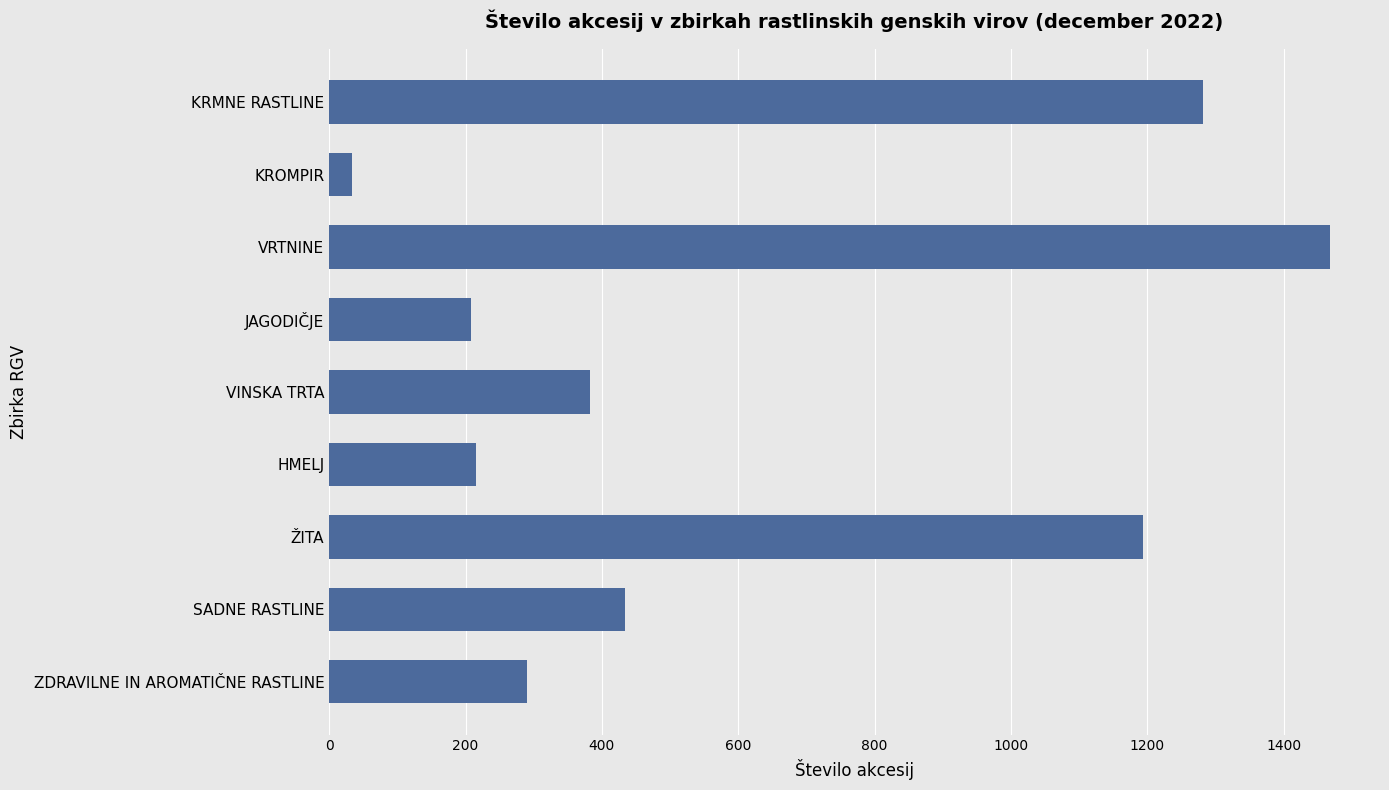

Reading top to bottom, list all the values displayed in this chart.

KRMNE RASTLINE=1282	KROMPIR=33	VRTNINE=1468	JAGODIČJE=208	VINSKA TRTA=383	HMELJ=215	ŽITA=1194	SADNE RASTLINE=434	ZDRAVILNE IN AROMATIČNE RASTLINE=290